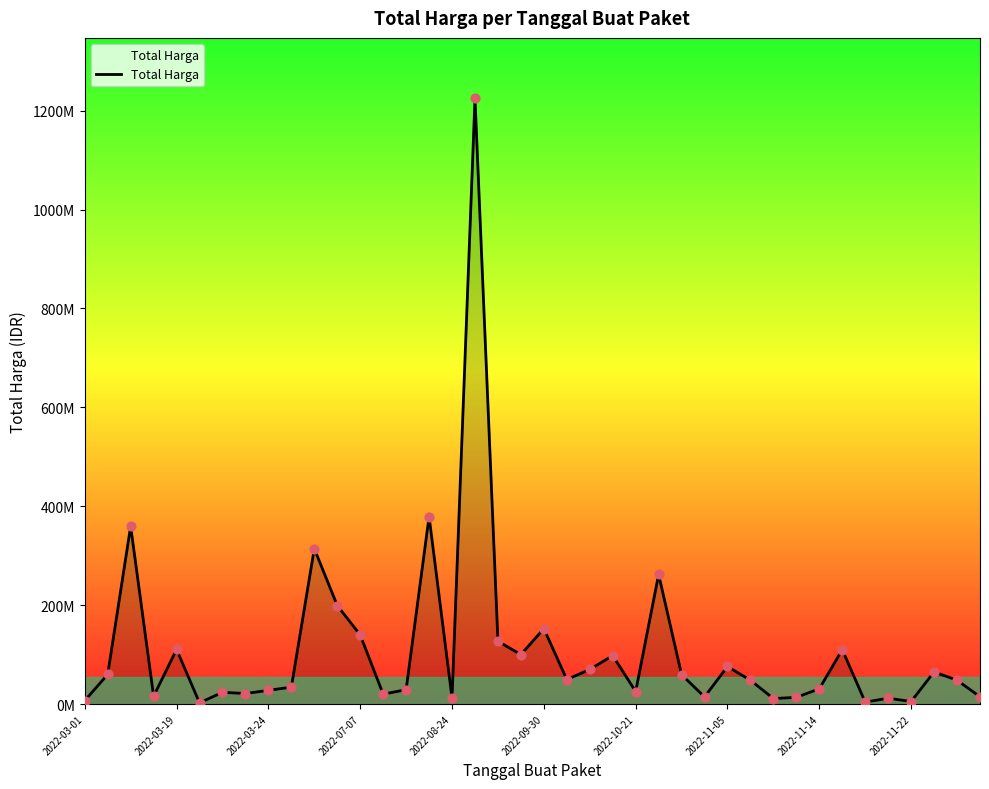

Does the chart have visible grid lines?

No